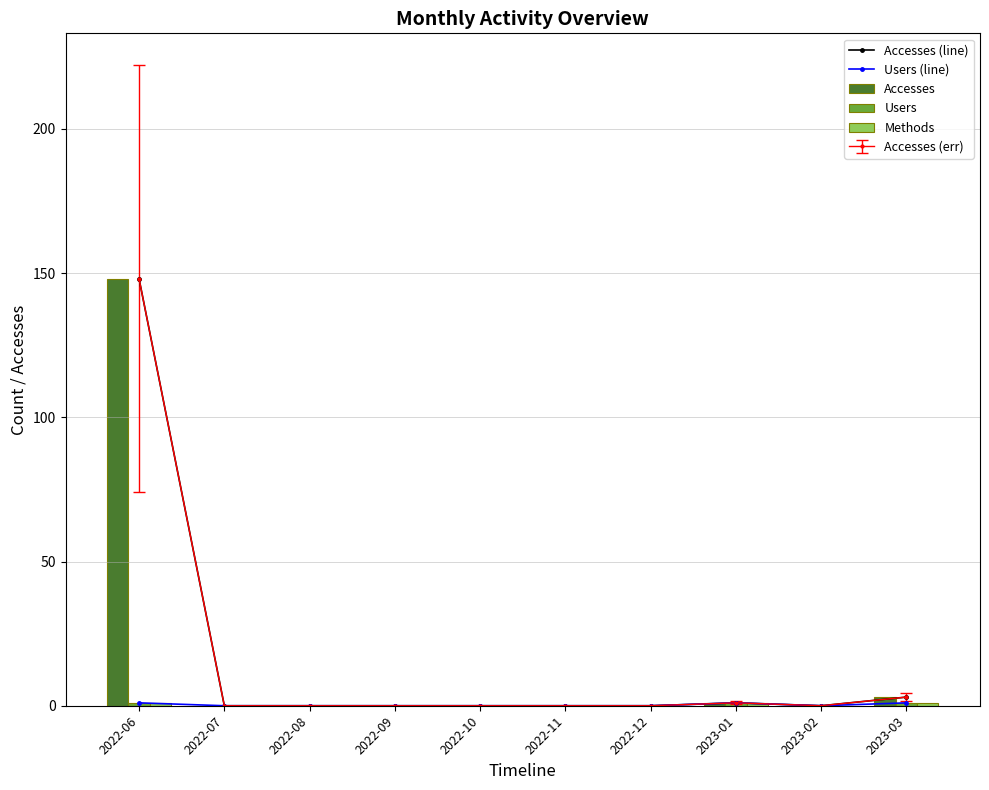

What is the highest value of the Accesses series?

148